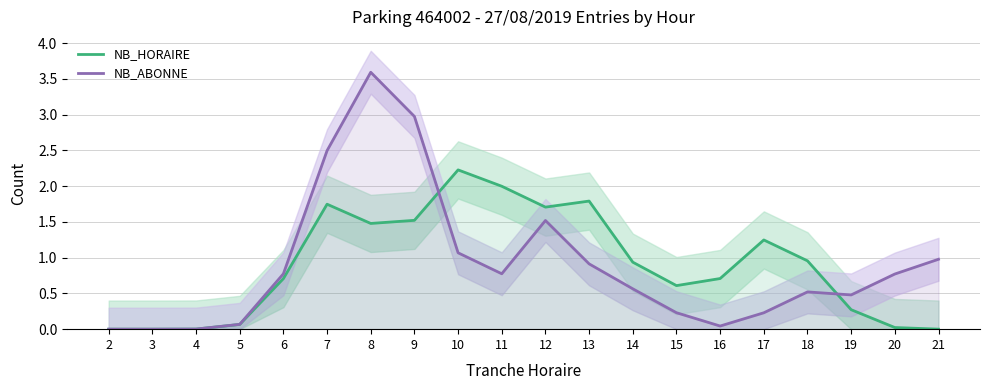

How many times do NB_ABONNE and NB_HORAIRE cross each other?

2